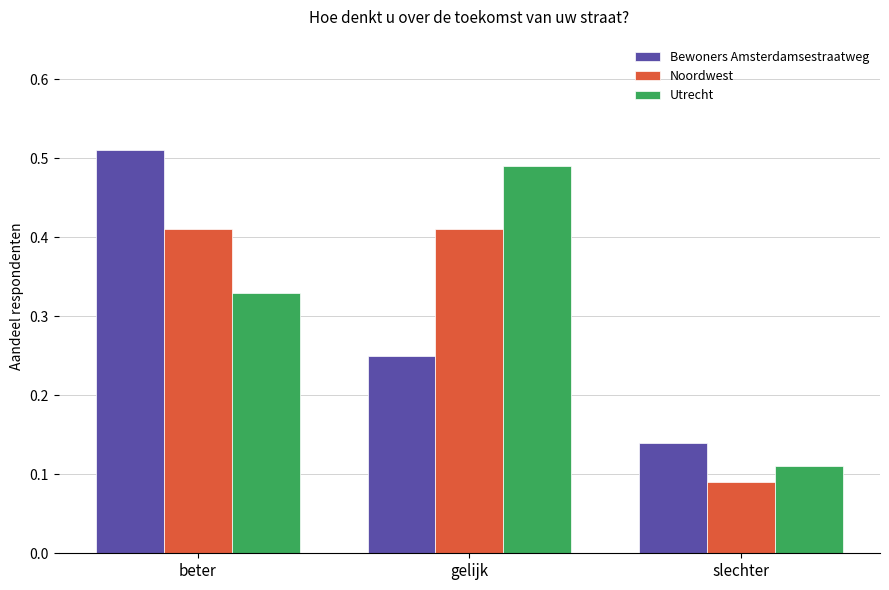

What position from the right is beter?

3